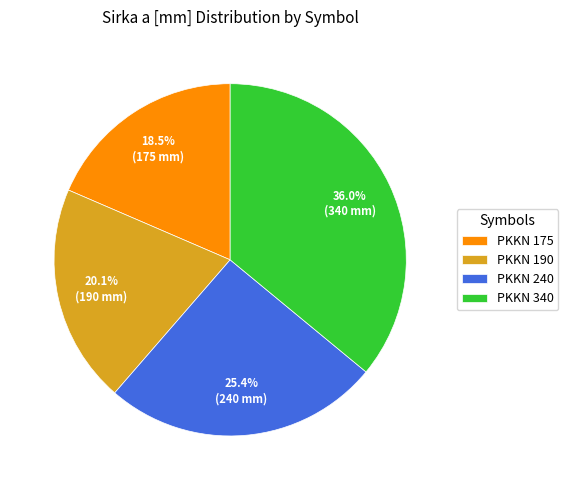

Does PKKN 340 represent more than half of the total?

No